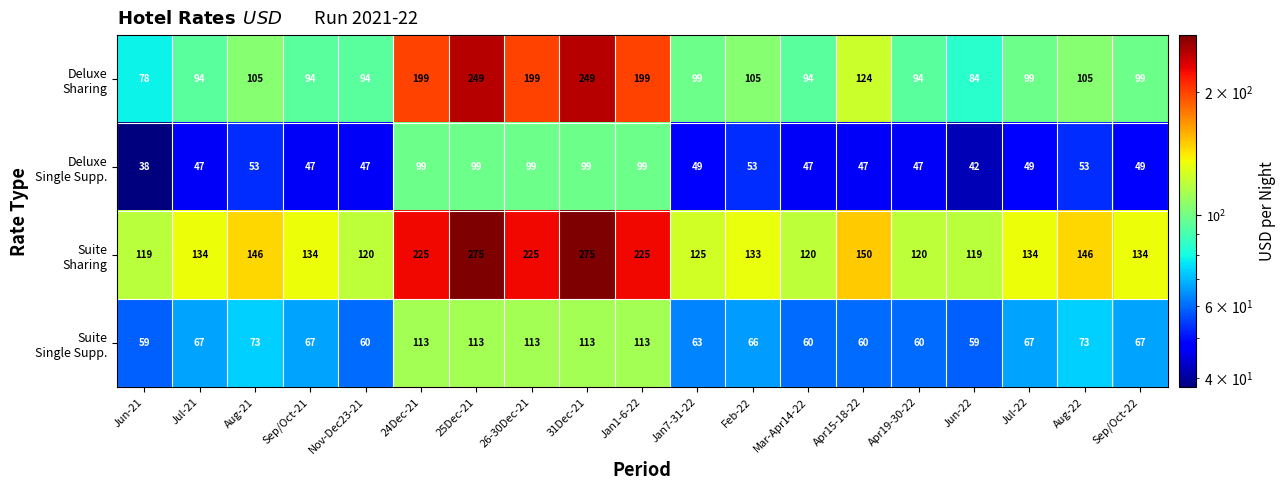

What is the total value across all series at Apr15-18-22?

381